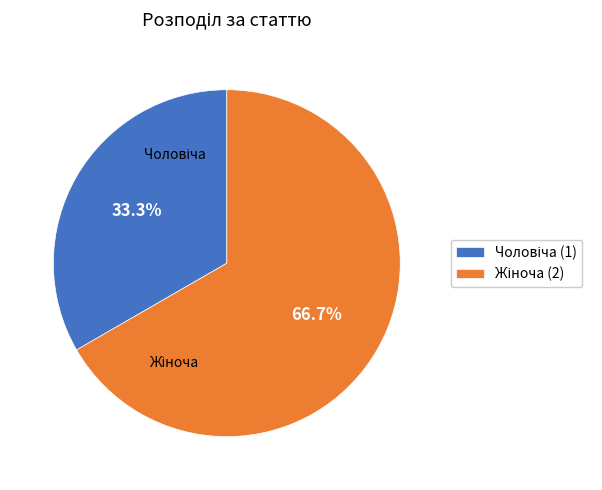

Is there a majority slice in this chart?

Yes